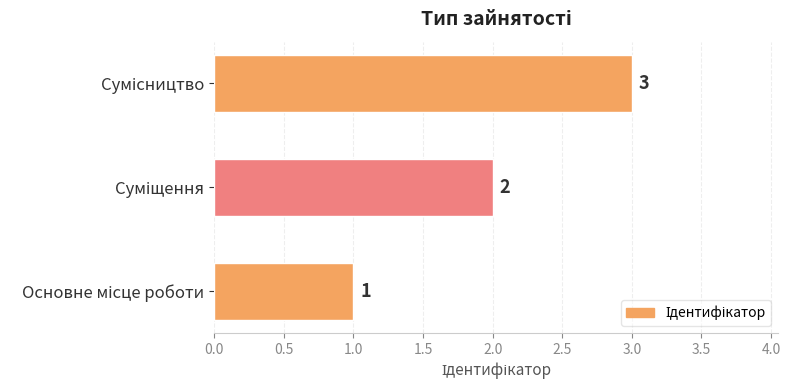

Count the values in the range 1 to 3.

3